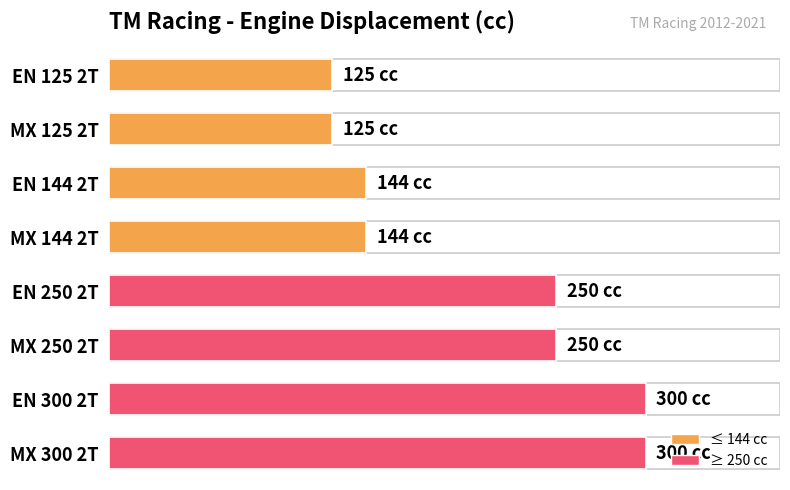

How many categories are shown in the chart?

8